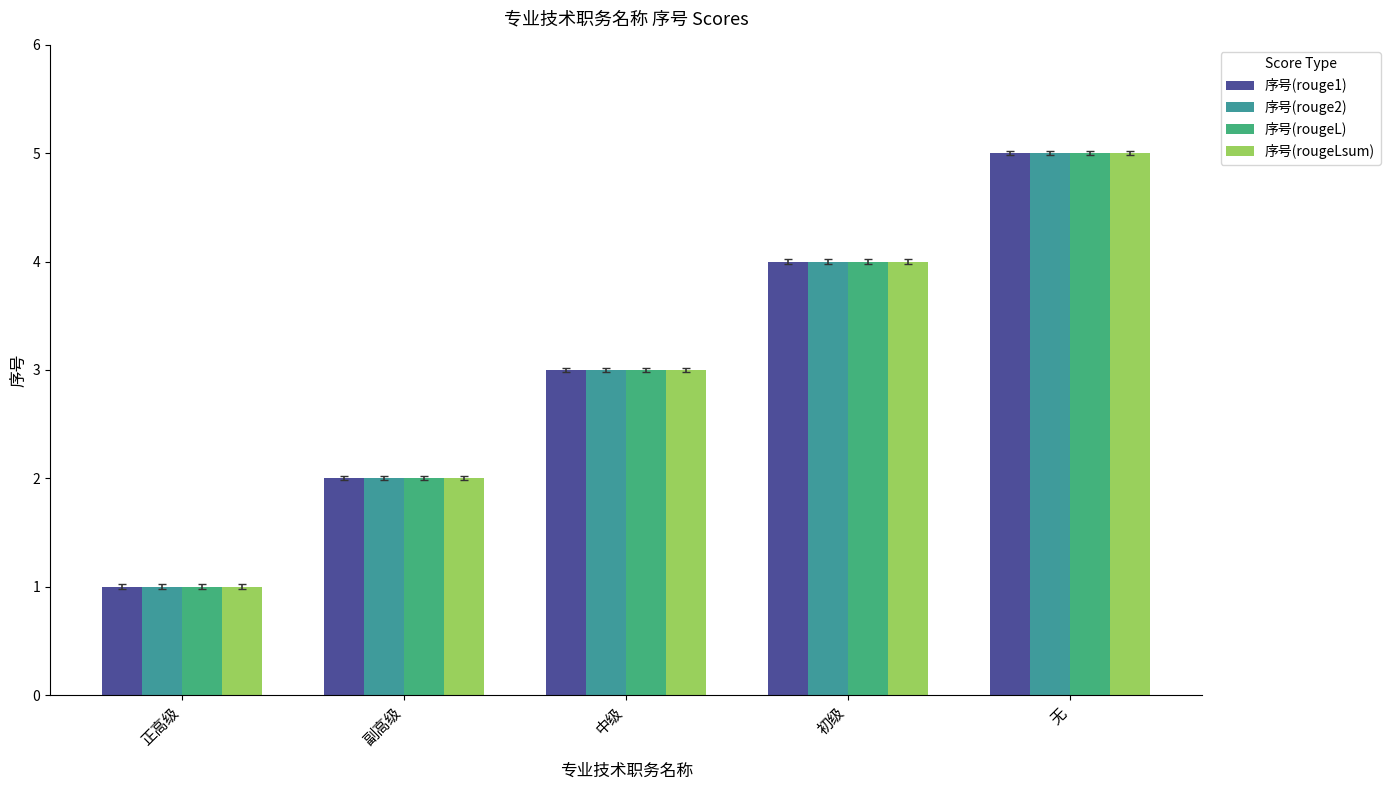

What is the average value of the 序号(rougeLsum) series?

3